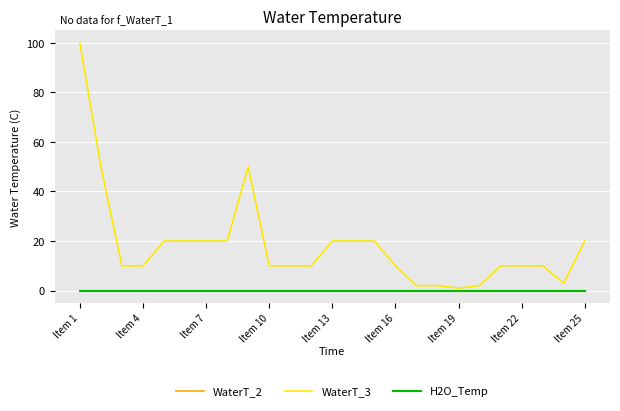

How many lines are shown in the chart?

3